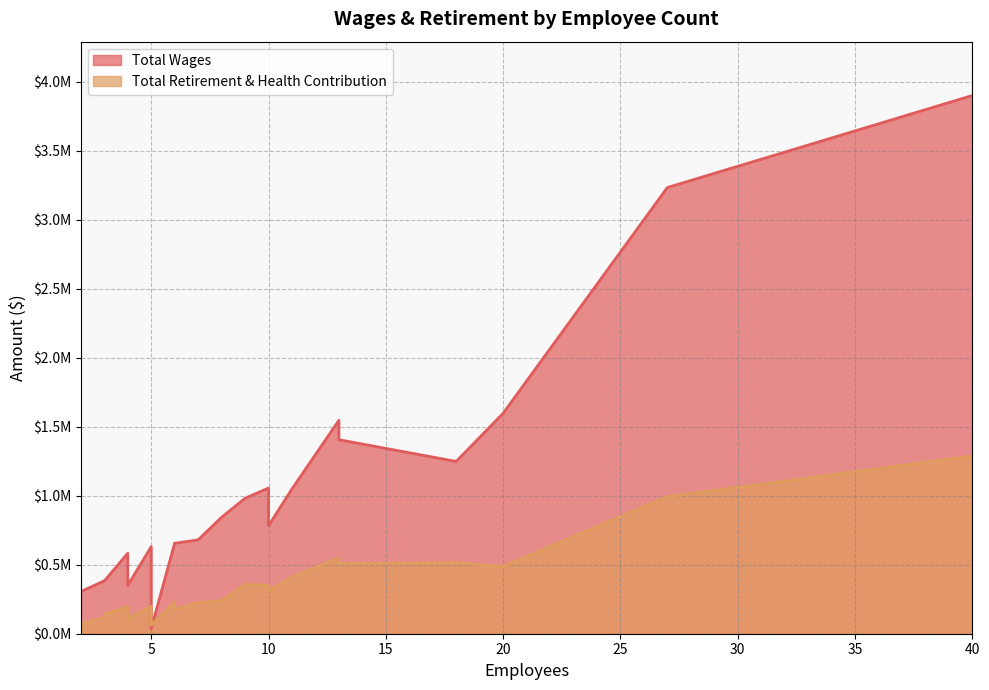

Does the chart display data point markers on the line(s)?

No